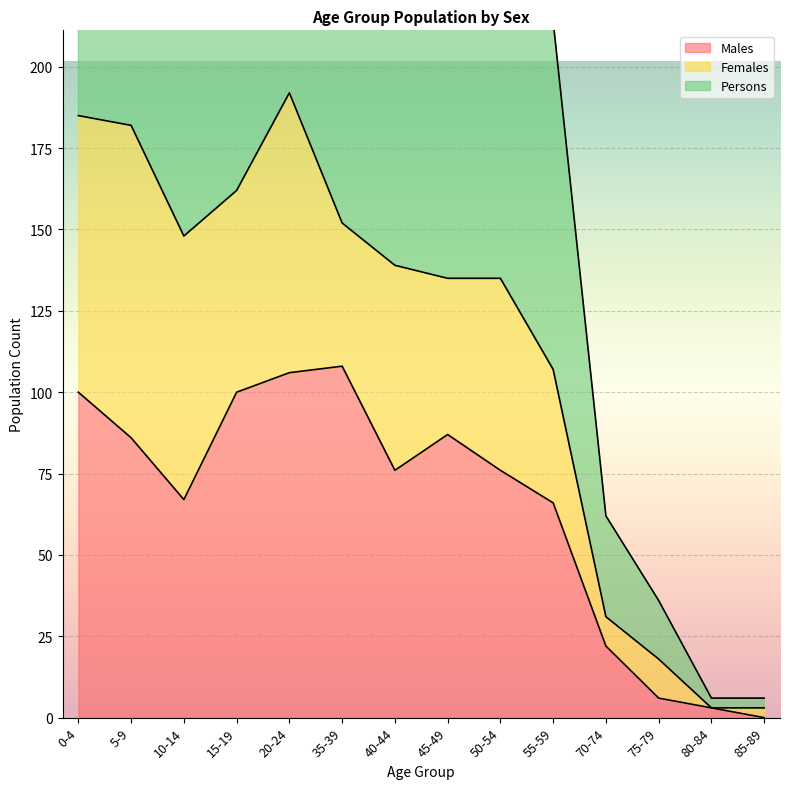

Is it true that Males equals 3 at 75-79?

False